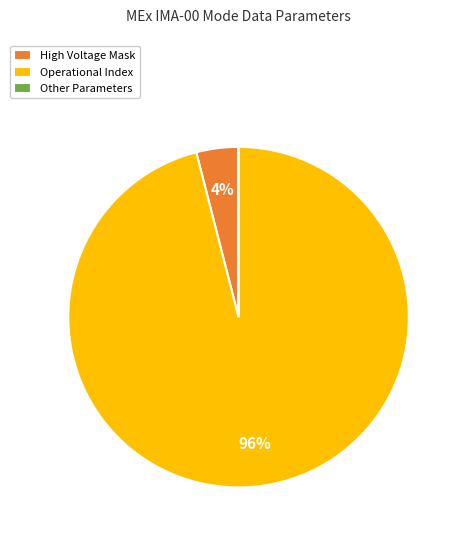

What is the largest slice in the pie chart?

Operational Index